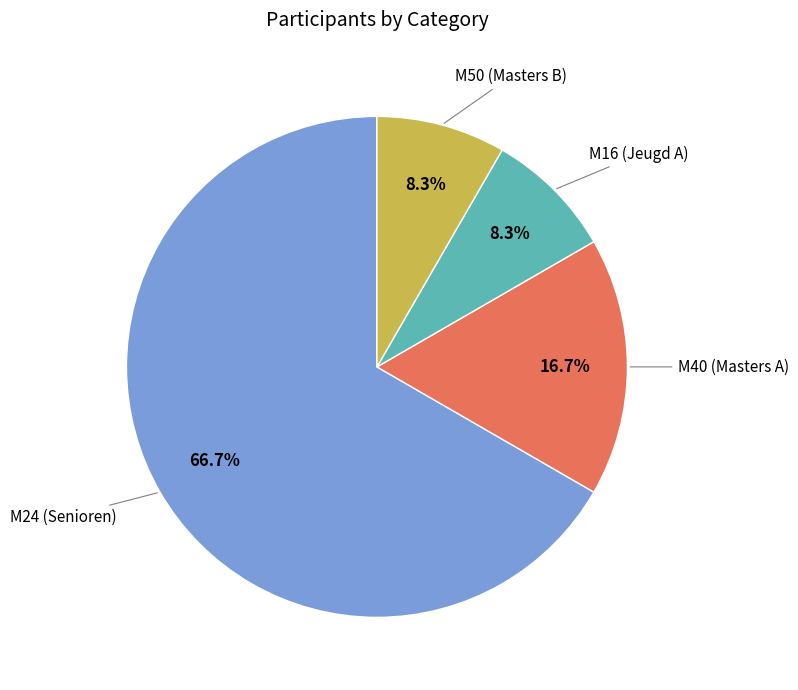

To the nearest percent, what is the difference between the largest and smallest slice percentages?

58%